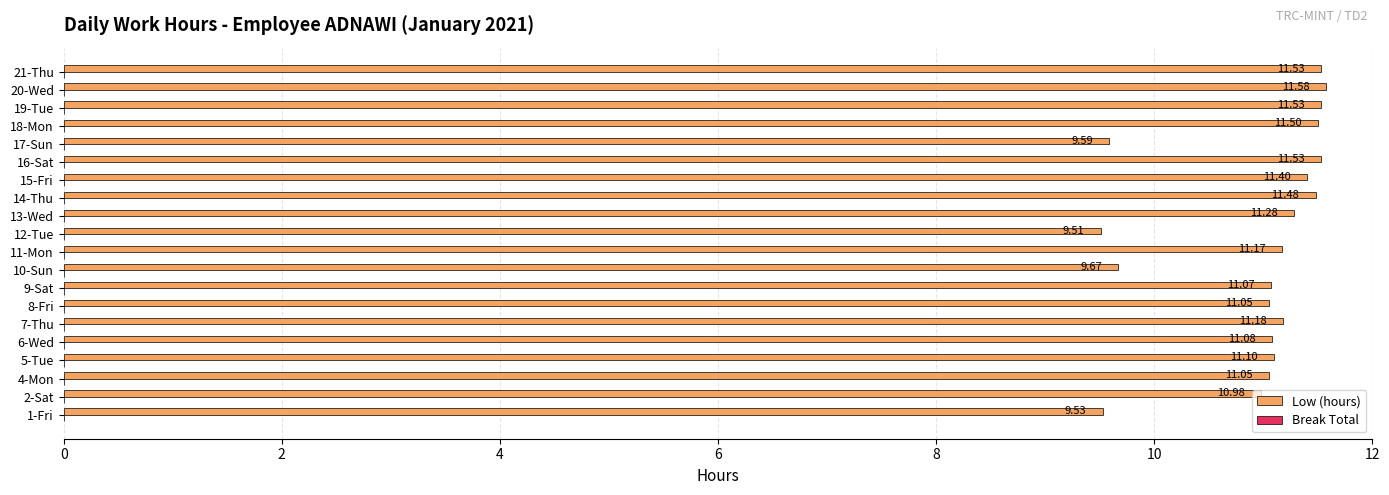

What is the difference between the maximum and minimum values?

2.1